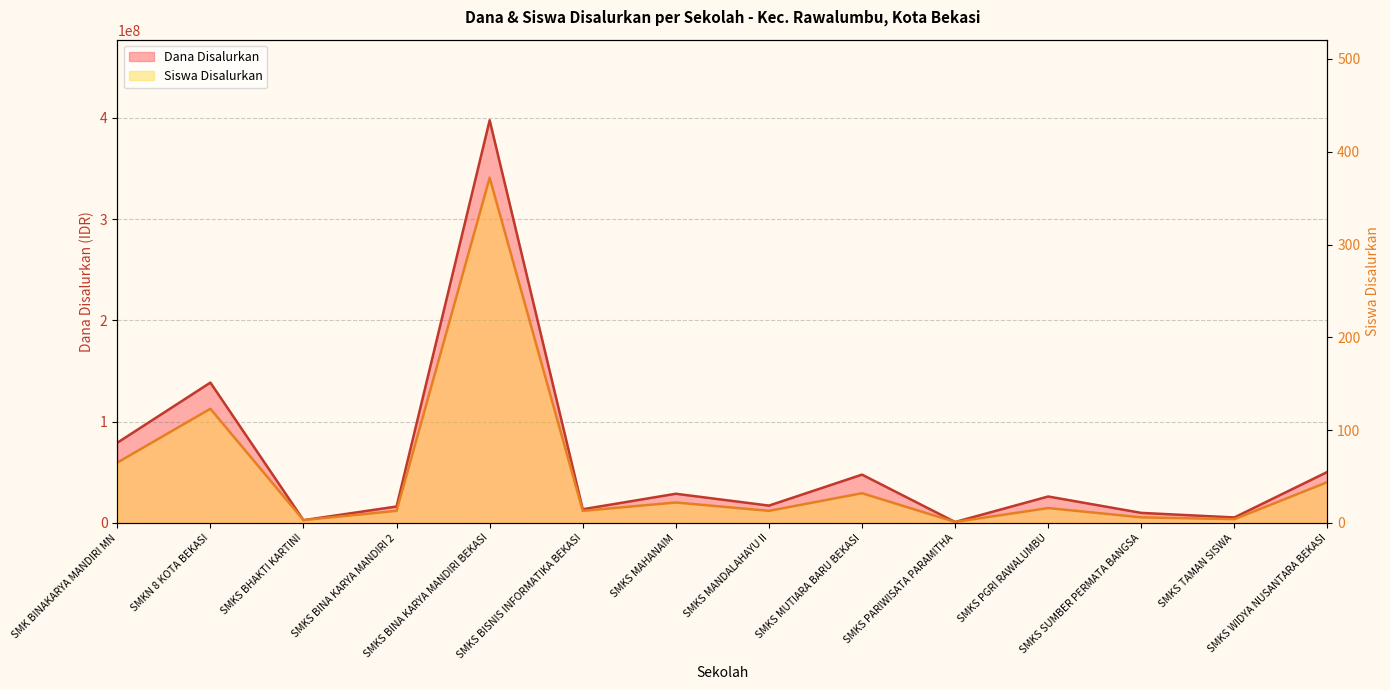

The value of Dana Disalurkan at SMKS MANDALAHAYU II is 29005720. True or false?

False